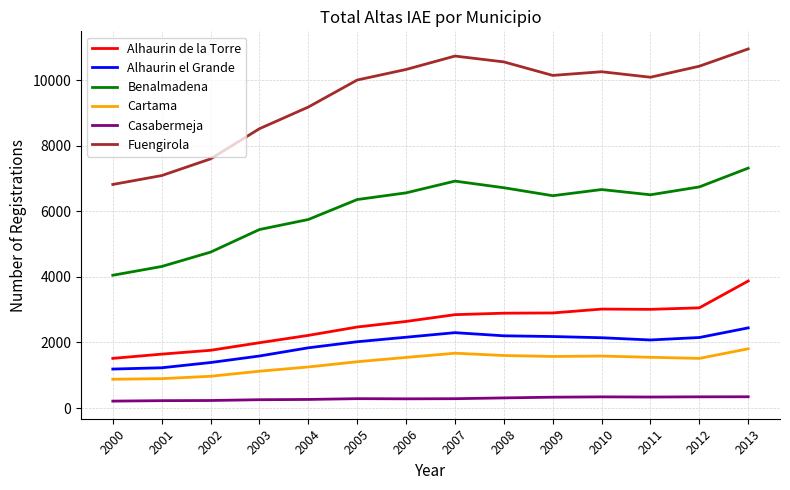

True or false: Benalmadena has a value of 2804 at 2000.

False